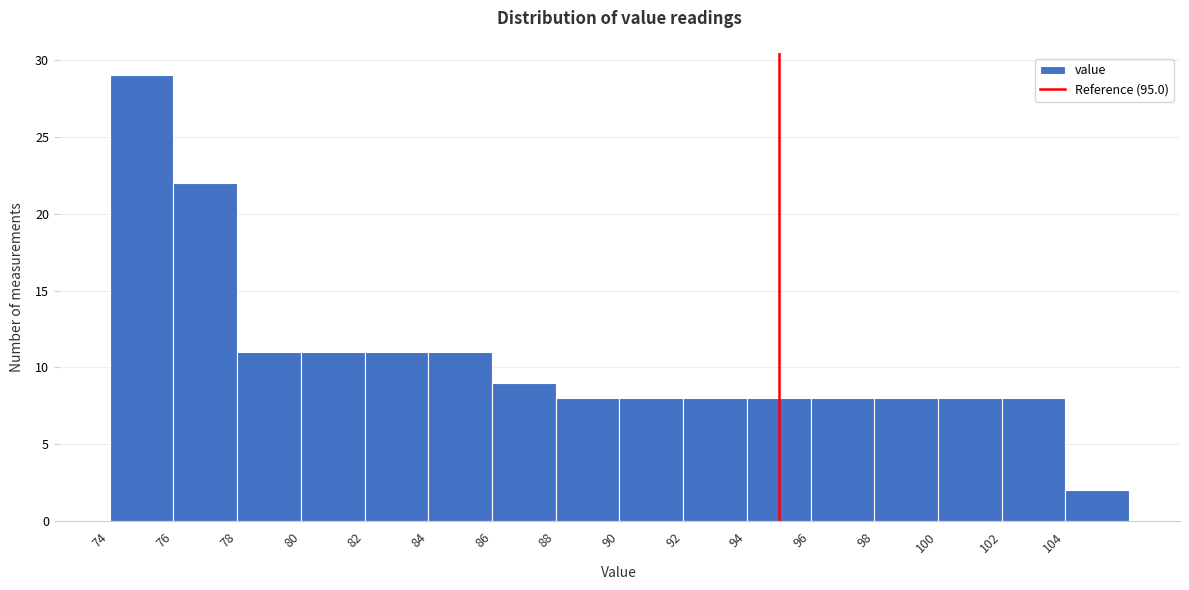

Over which range of the x-axis is the bar tallest?

74 to 76